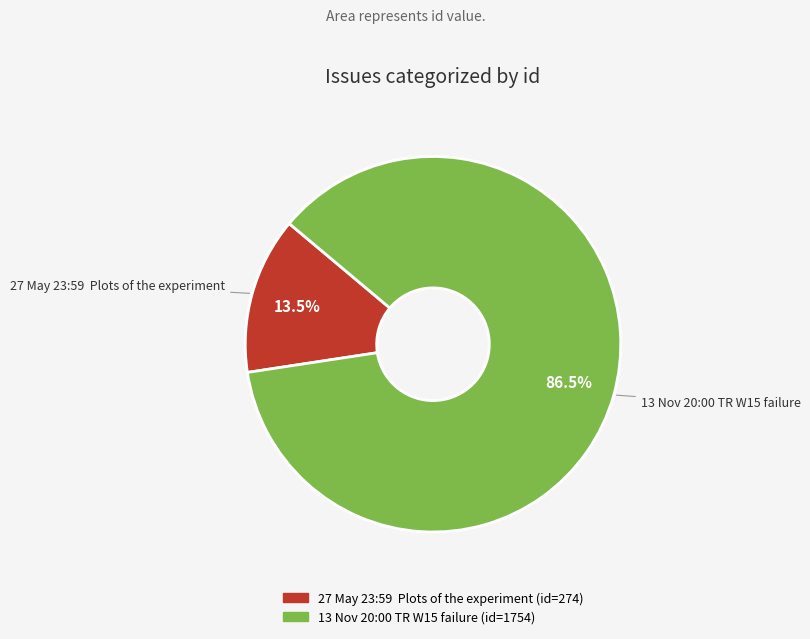

How many slices are in this pie chart?

2